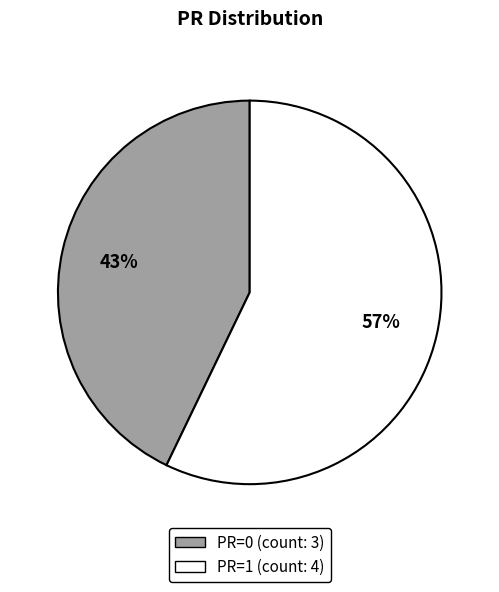

Is there a majority slice in this chart?

Yes